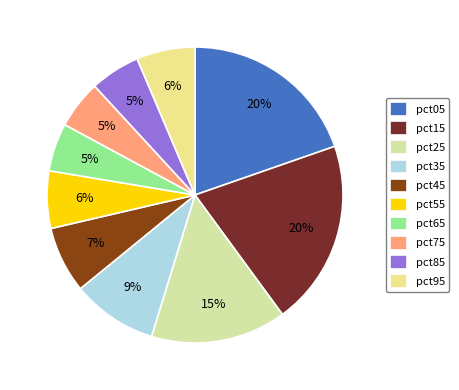

How many segments does this pie chart have?

10